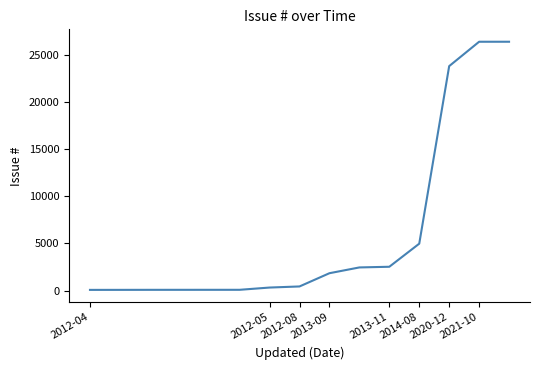

What is the difference between the maximum and minimum values?

26288